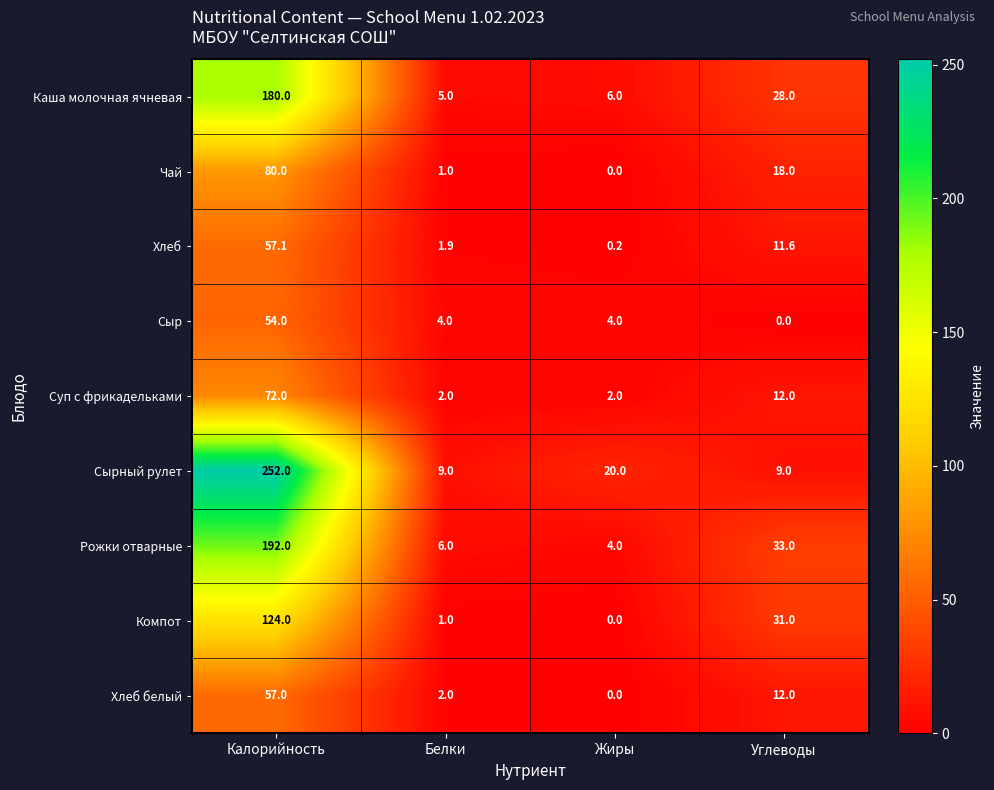

Where does the Хлеб белый series first go above 12?

Калорийность